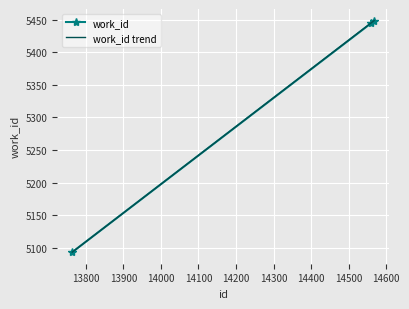

Rank the categories by value from highest to lowest.

14568, 14560, 13764